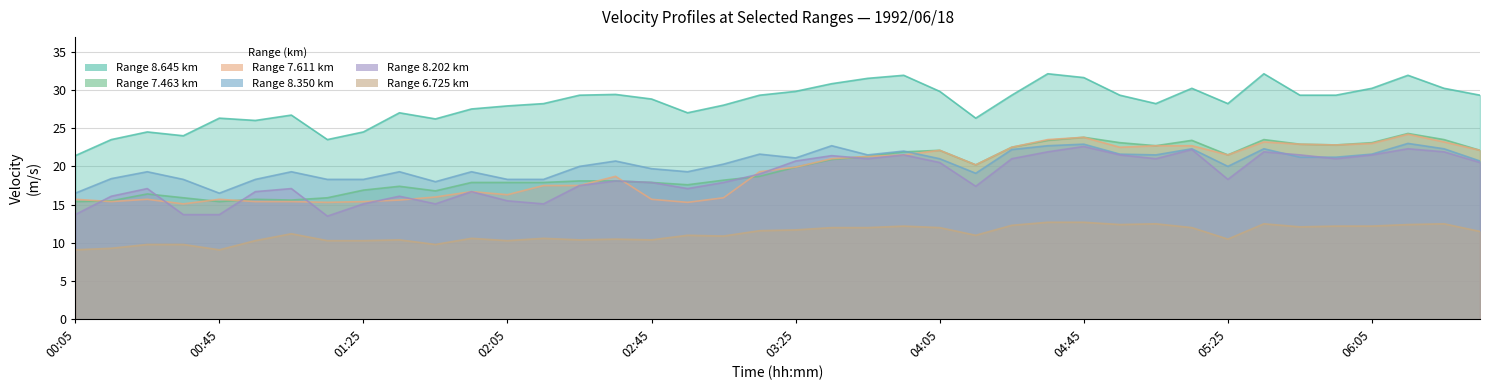

What is the value of the 6.725 point at the 13th from the left?

10.3